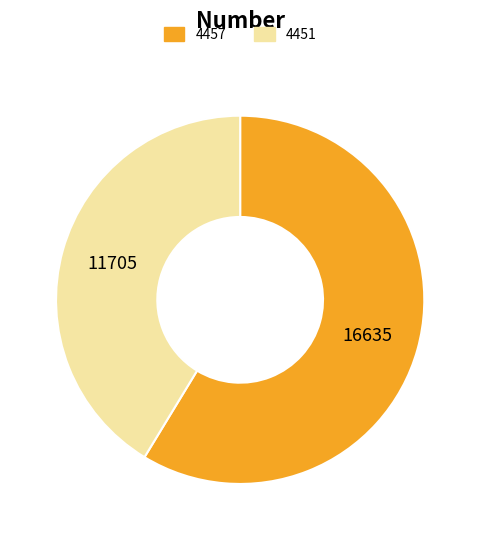

Do 4451 and 4457 together represent more than half of the pie?

Yes